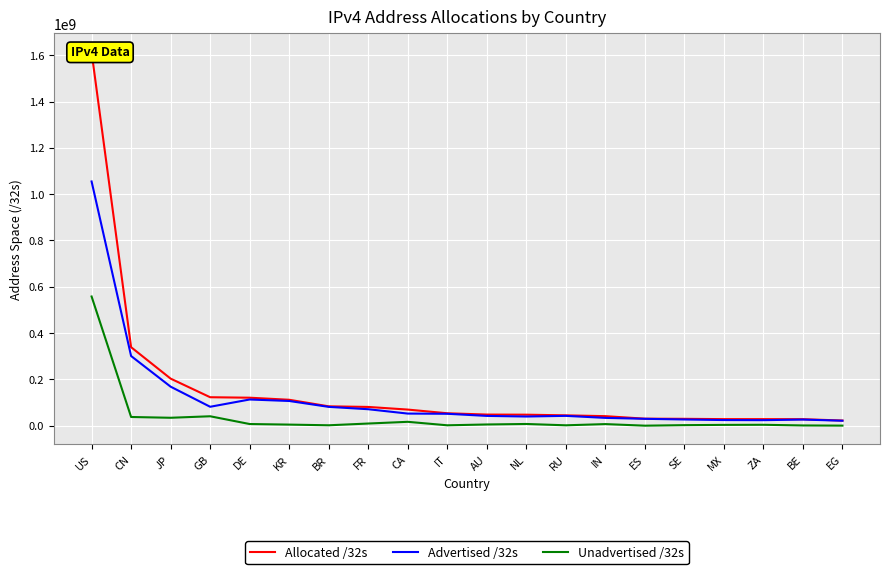

Reading left to right, transcribe all the data shown in this chart.

Allocated /32s: 1613129216	339378176	203720192	123396376	121341312	112435456	84118528	81492528	70089216	54182464	48552448	48061416	45171456	41679104	30801472	30196072	28865280	28827392	28556928	22822400
Advertised /32s: 1054838784	301285634	168996224	82197248	113624576	107205088	81817344	71622144	52815872	51952384	42776628	40130592	42975744	34245120	30211328	27316480	24853344	24374016	26994944	21978624
Unadvertised /32s: 558290432	38092542	34723968	41199128	7716736	5230368	2301184	9870384	17273344	2230080	5775820	7930824	2195712	7433984	590144	2879592	4011936	4453376	1561984	843776